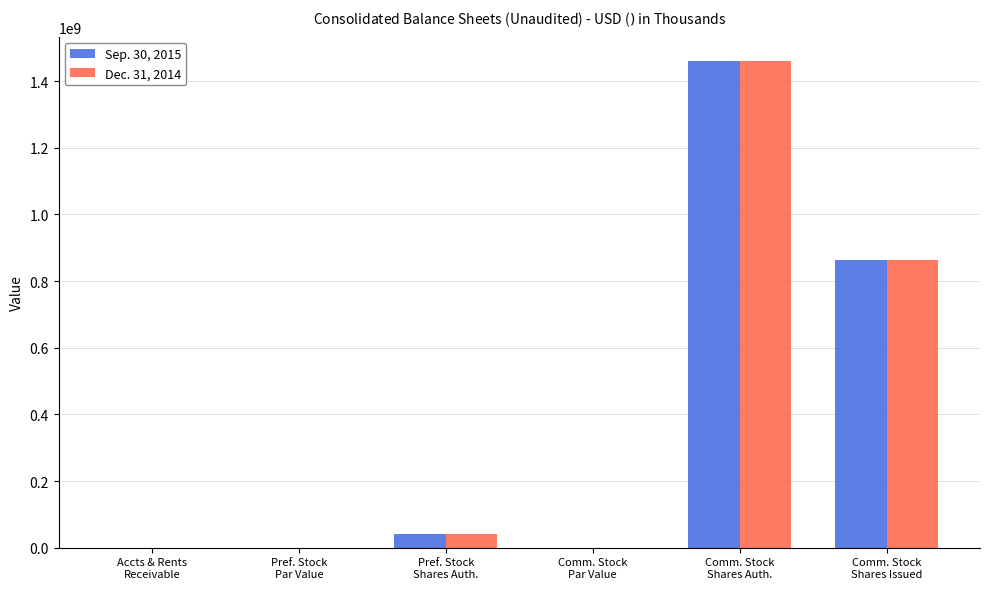

What is the sum of all Sep. 30, 2015 values?

2361828549.0